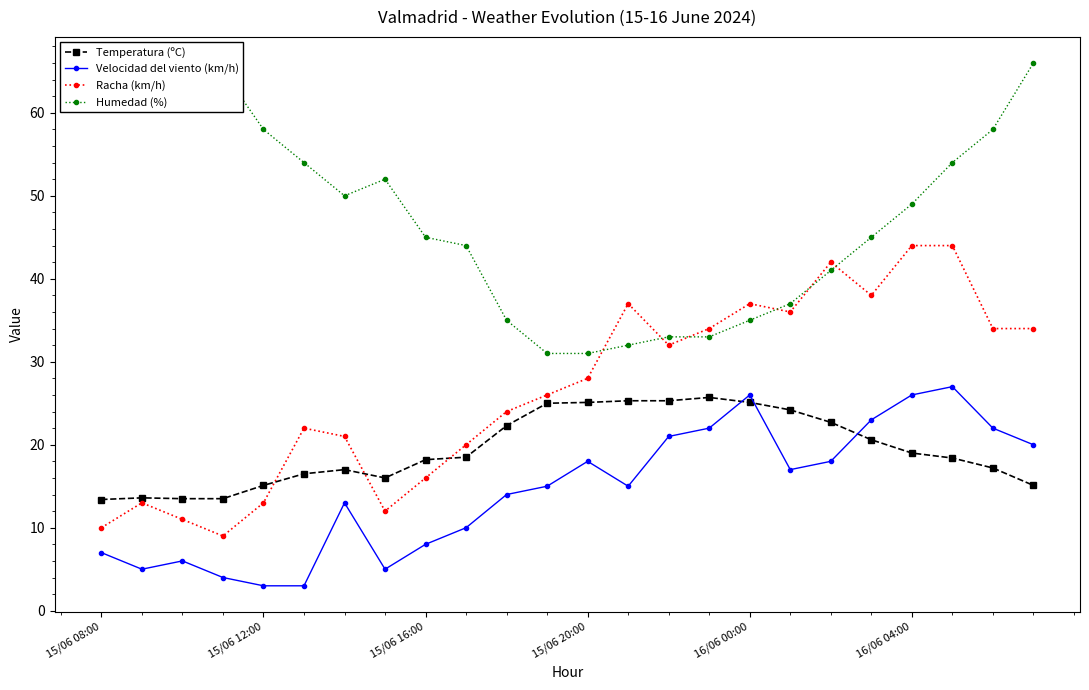

What is the lowest value of the Velocidad del viento (km/h) series?

3.0